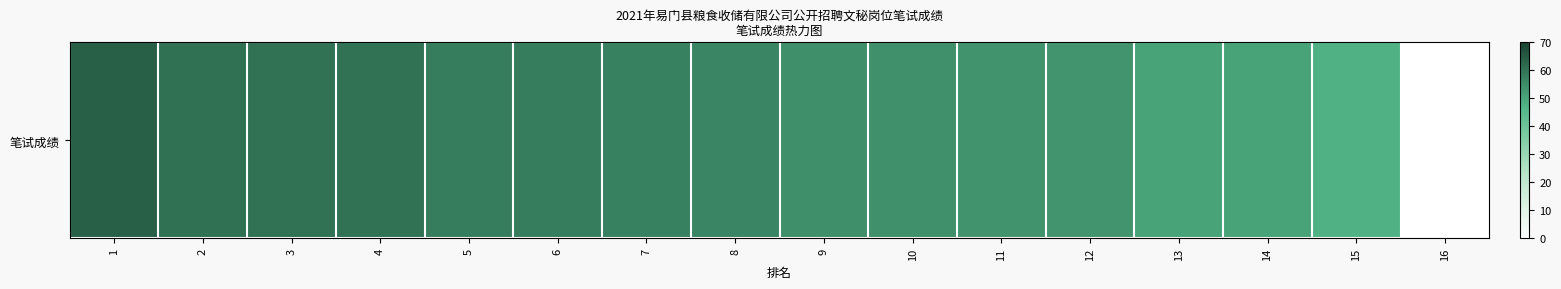

At which category does the chart reach its peak across all series?

1